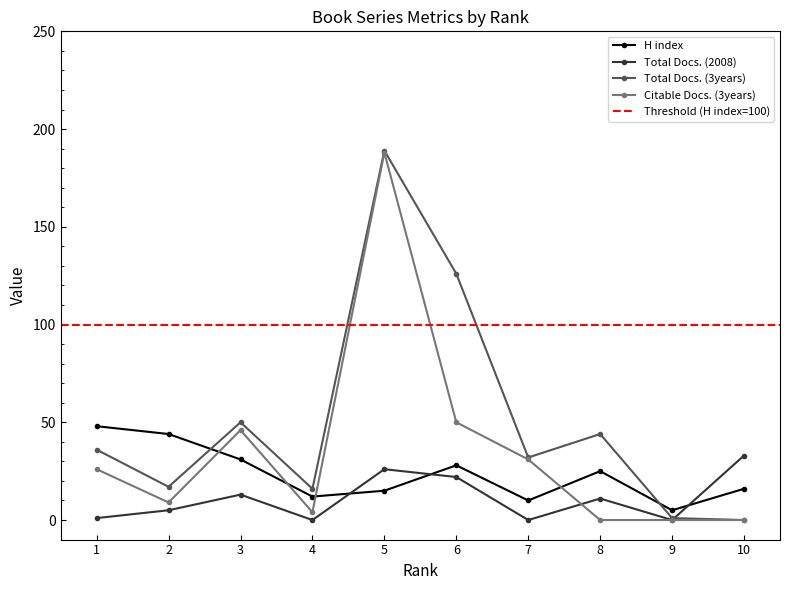

What is the difference between the Total Docs. (2008) values at 7 and 6?

22